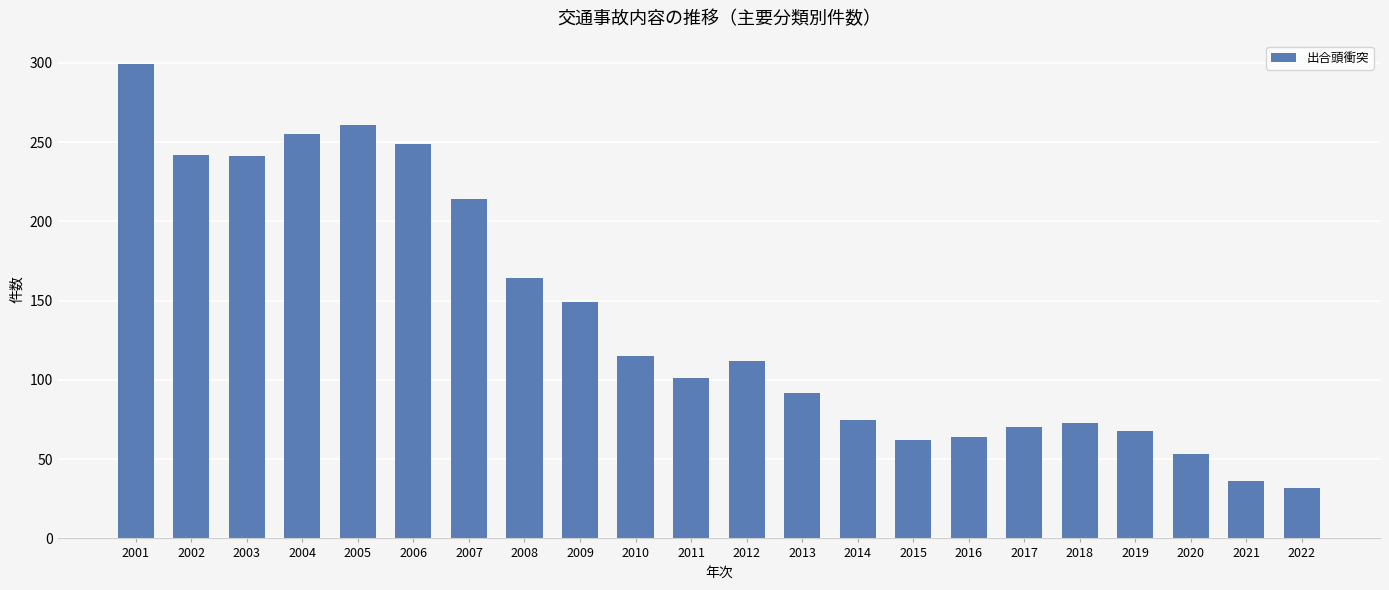

What is the sum of the values at 2012 and 2021?

148